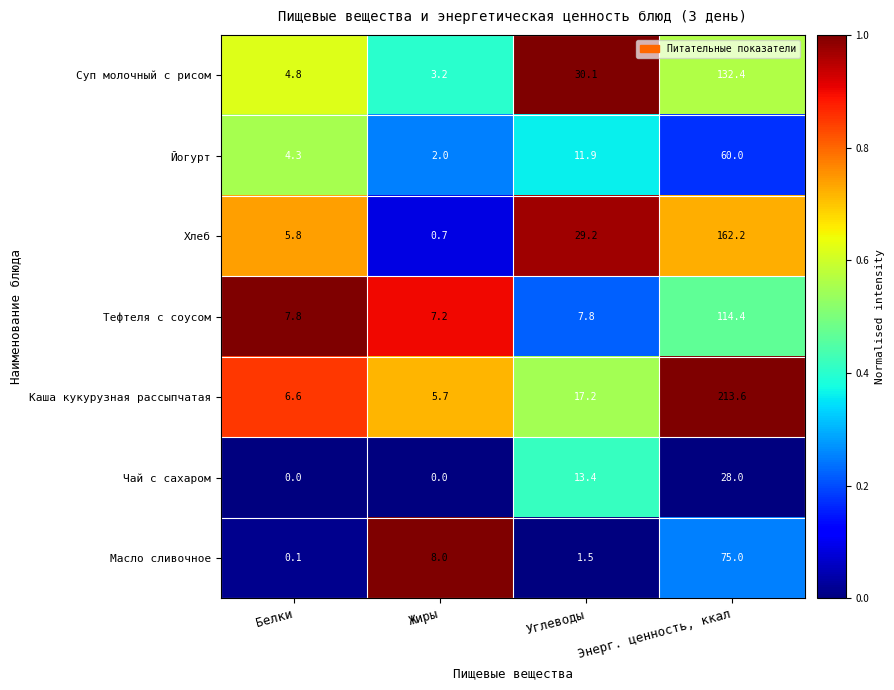

Which series has the largest total across all categories?

Каша кукурузная рассыпчатая